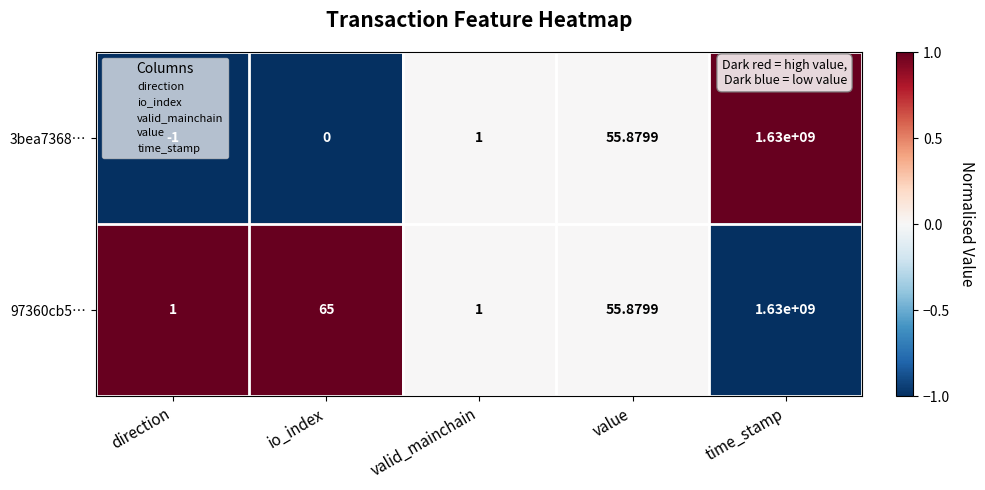

At which category is the sum across all series the highest?

time_stamp